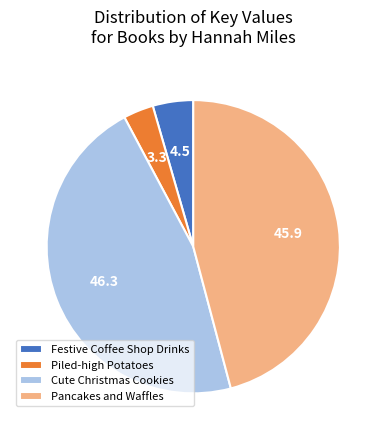

Is the sum of Piled-high Potatoes and Pancakes and Waffles greater than half?

No